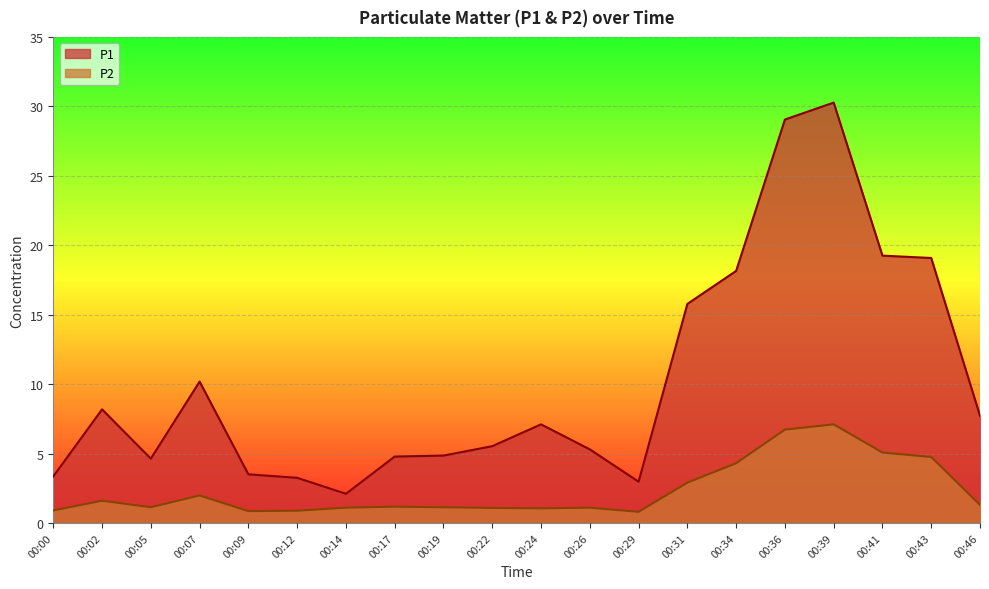

How many interior local peaks does the P1 series have?

4